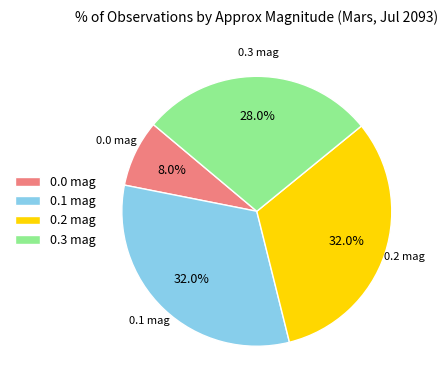

What is the ratio of the value at 0.3 mag to the value at 0.1 mag?

0.9